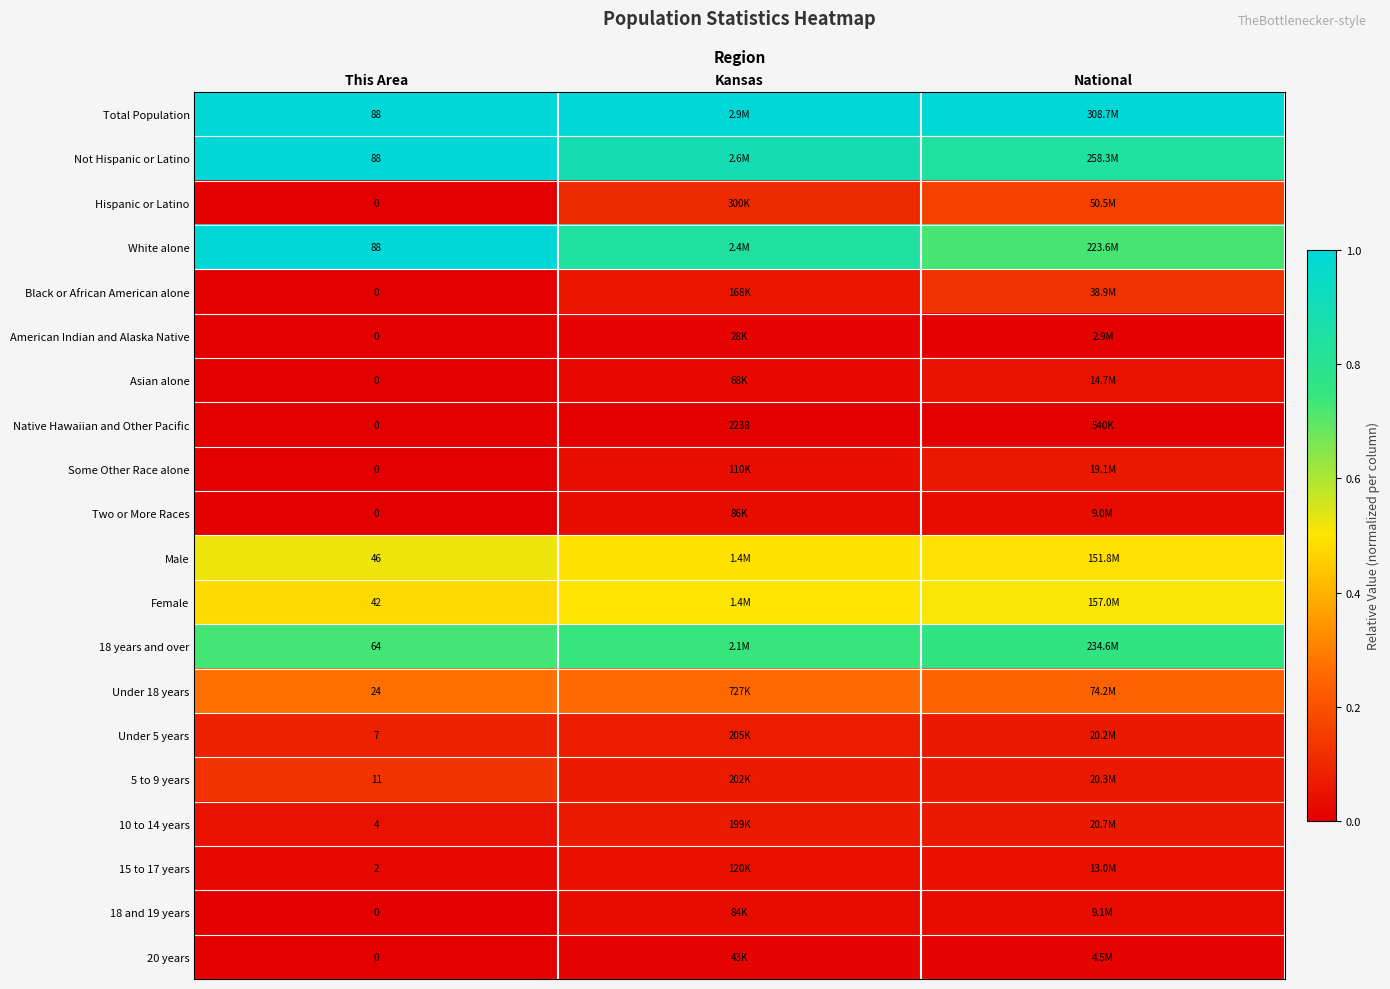

How many data points does each series have?

3